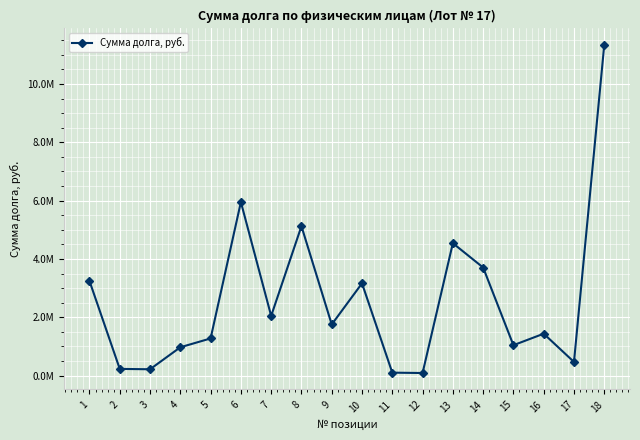

True or false: the data has more than 2 interior local peaks.

True